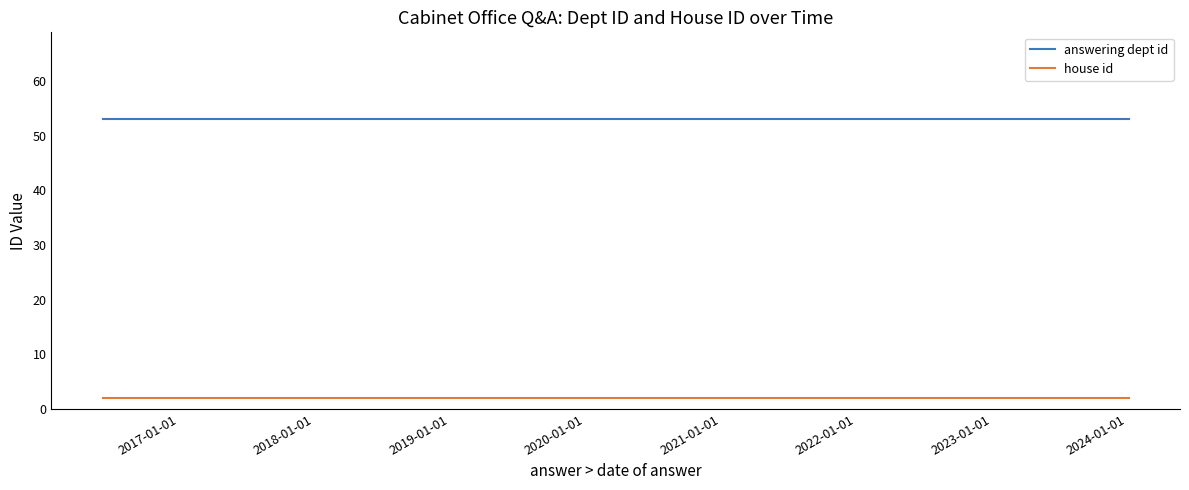

True or false: house id and answering dept id cross at least once.

False